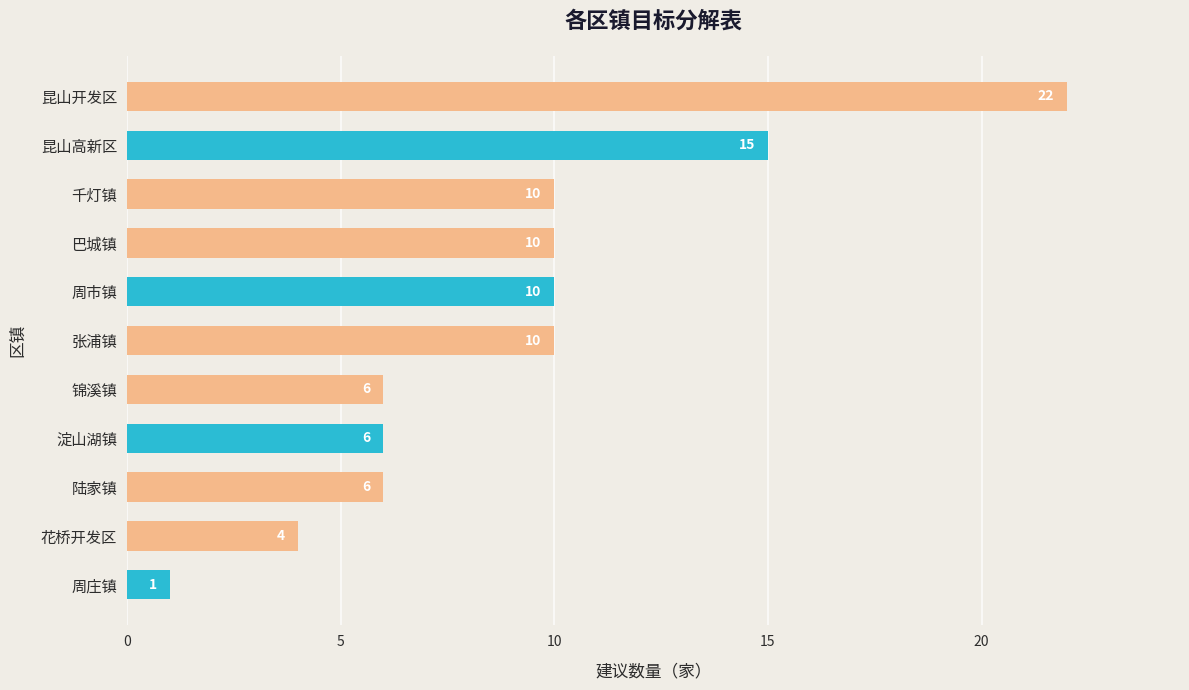

What is the sum of all values?

100